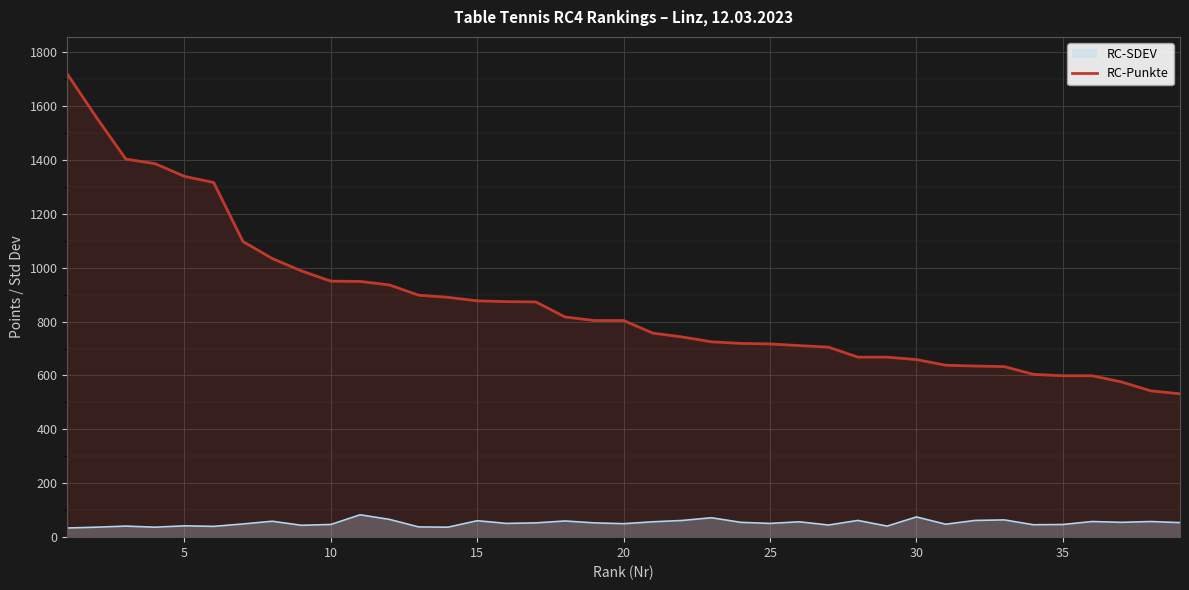

What is the sum of all values?

33942